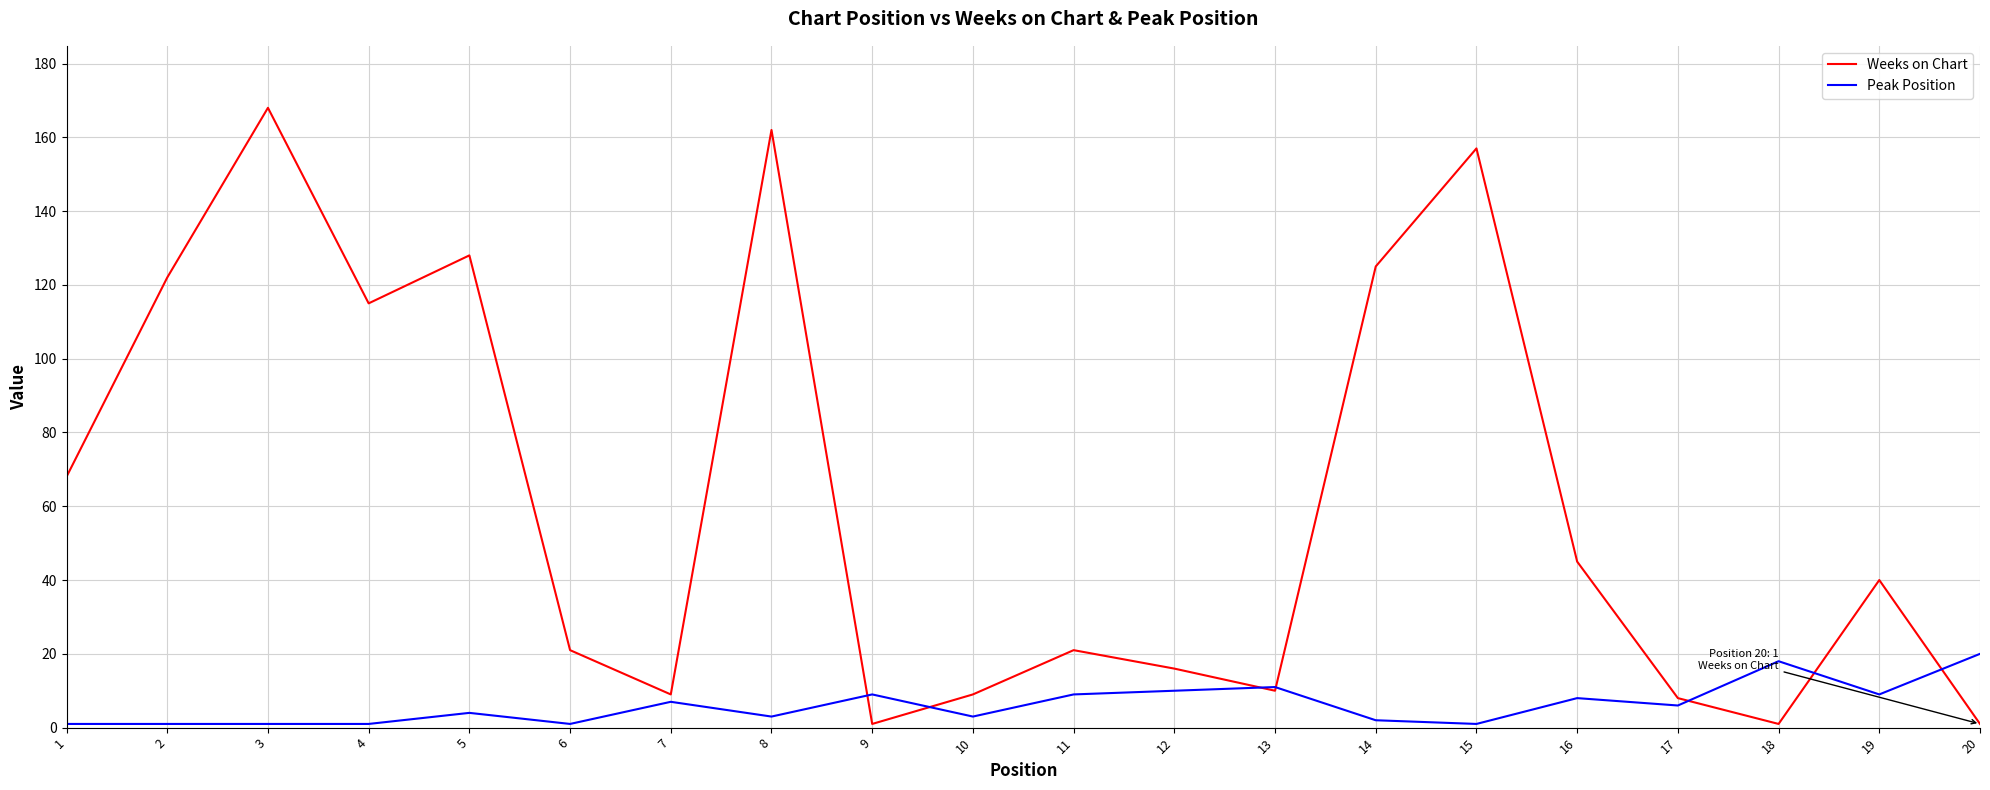

What is the maximum value shown in the chart?

168